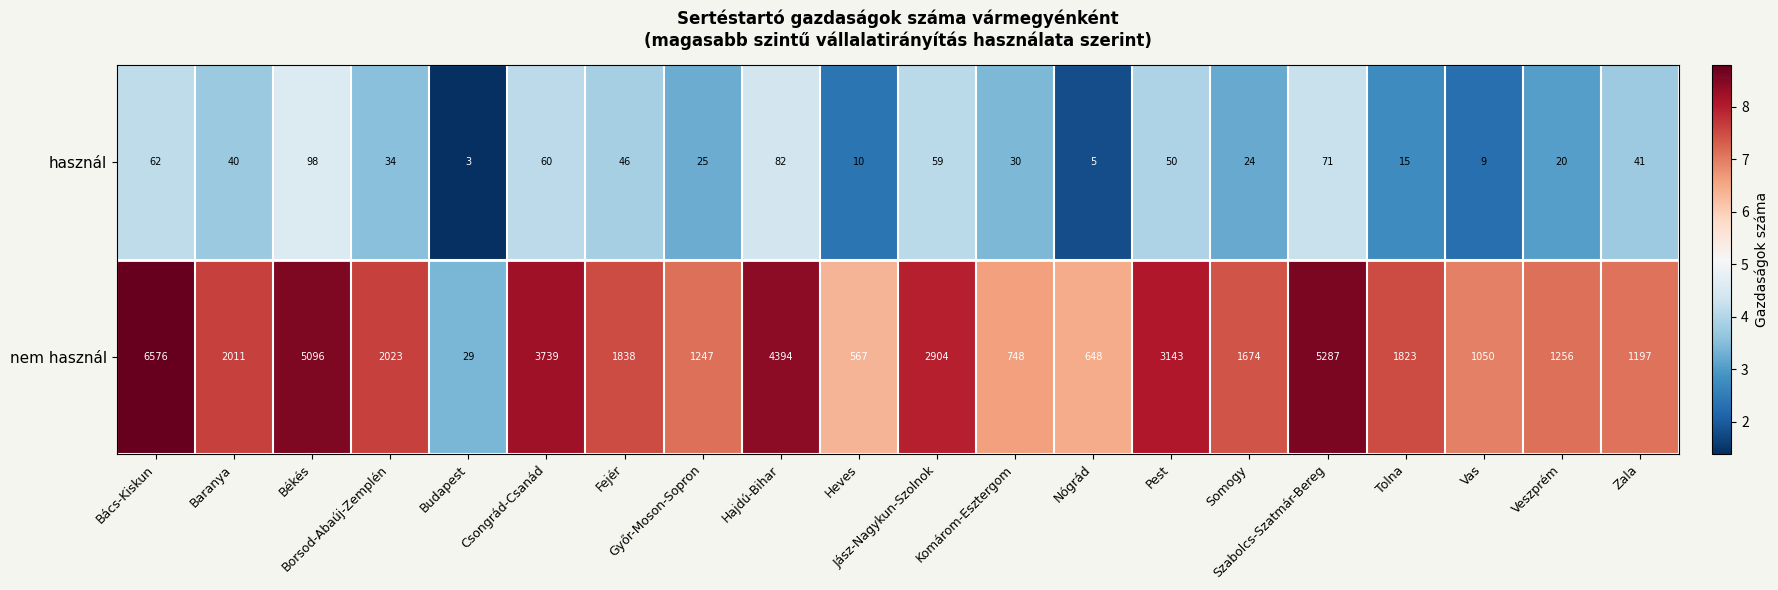

Rank the series by their average value, from lowest to highest.

használ, nem használ